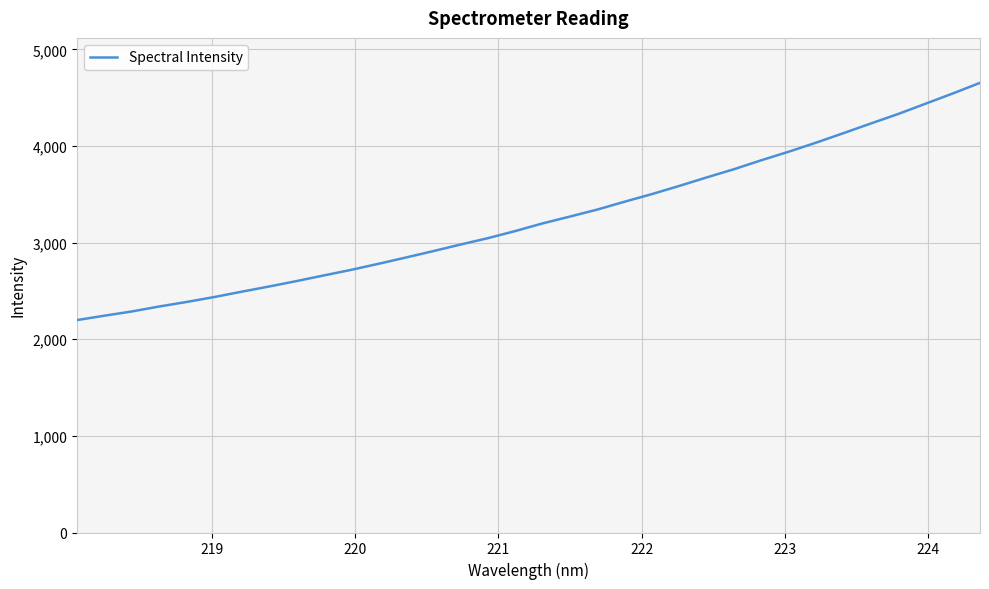

Reading left to right, extract all data points from this chart.

2198.9	2244.3	2288.1	2339.5	2386.3	2436.9	2492.1	2545.9	2601.7	2660.4	2718.4	2781.0	2846.0	2912.2	2980.6	3046.4	3120.2	3199.4	3270.3	3342.6	3424.1	3503.1	3587.6	3675.3	3760.4	3853.2	3941.4	4035.0	4133.2	4233.1	4331.3	4437.6	4543.8	4654.2